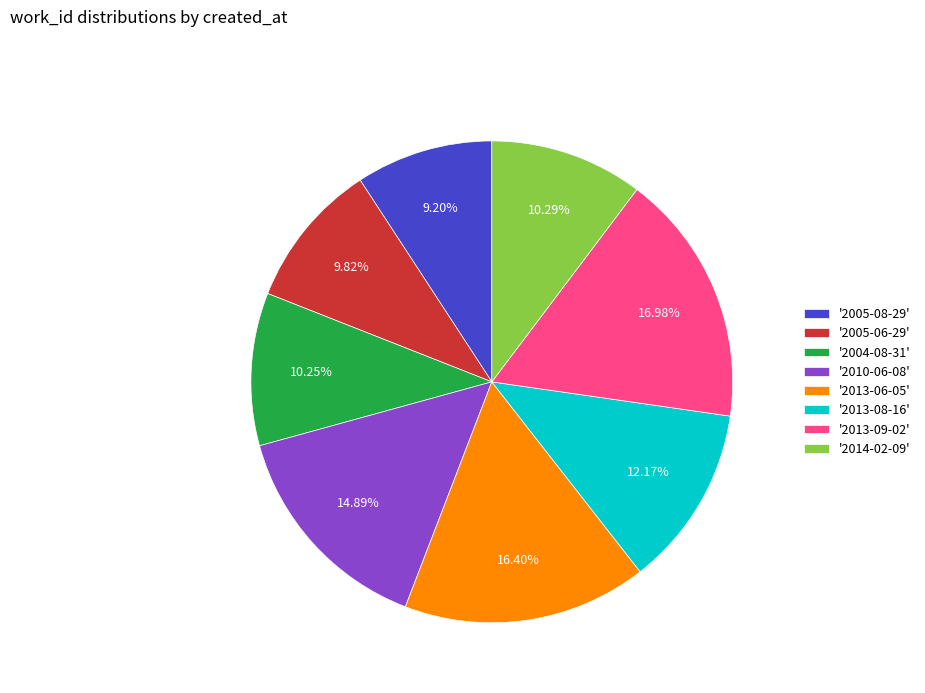

Count the number of slices in the pie.

8